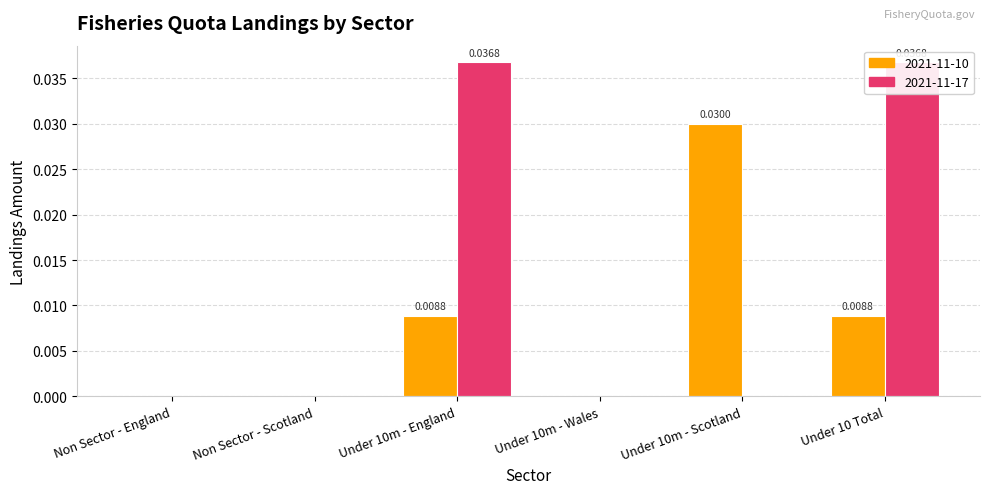

How many distinct data groups are displayed?

2